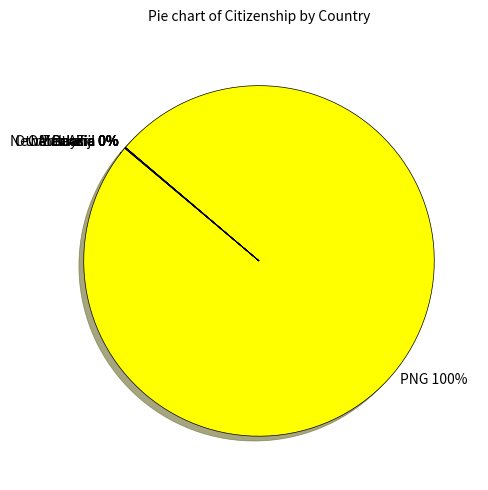

To the nearest percent, what is the difference between the largest and smallest slice percentages?

100%